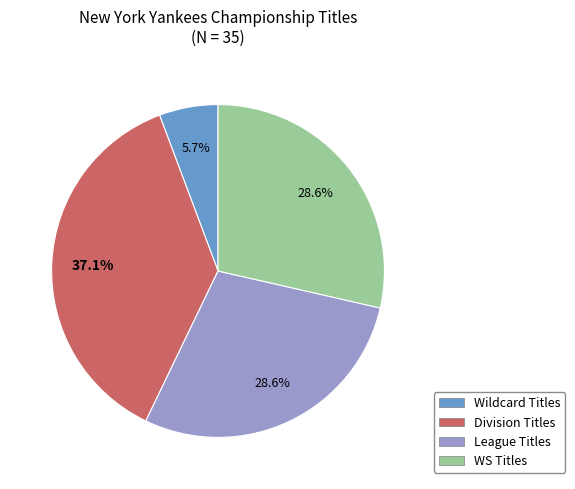

To the nearest percent, what portion does WS Titles represent?

29%